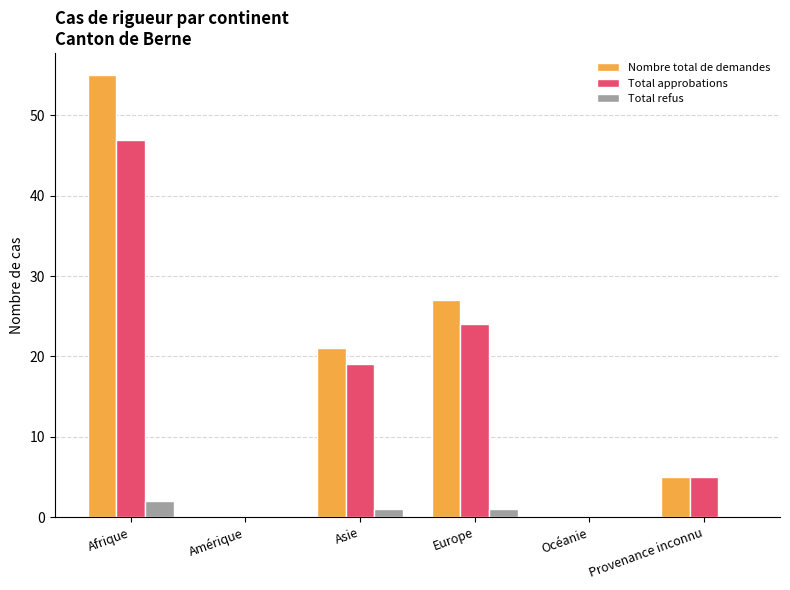

Is it true that Nombre total de demandes equals 27 at Europe?

True